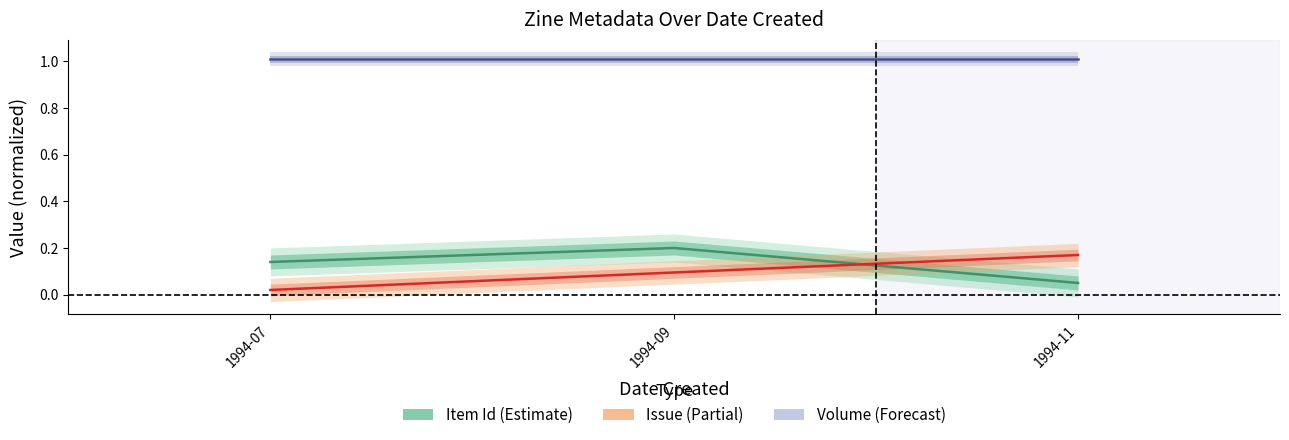

Reading left to right, list all the values displayed in this chart.

Item Id: 1994-07=0.1	1994-09=0.2	1994-11=0.1
Issue: 1994-07=0.0	1994-09=0.1	1994-11=0.2
Volume: 1994-07=1.0	1994-09=1.0	1994-11=1.0